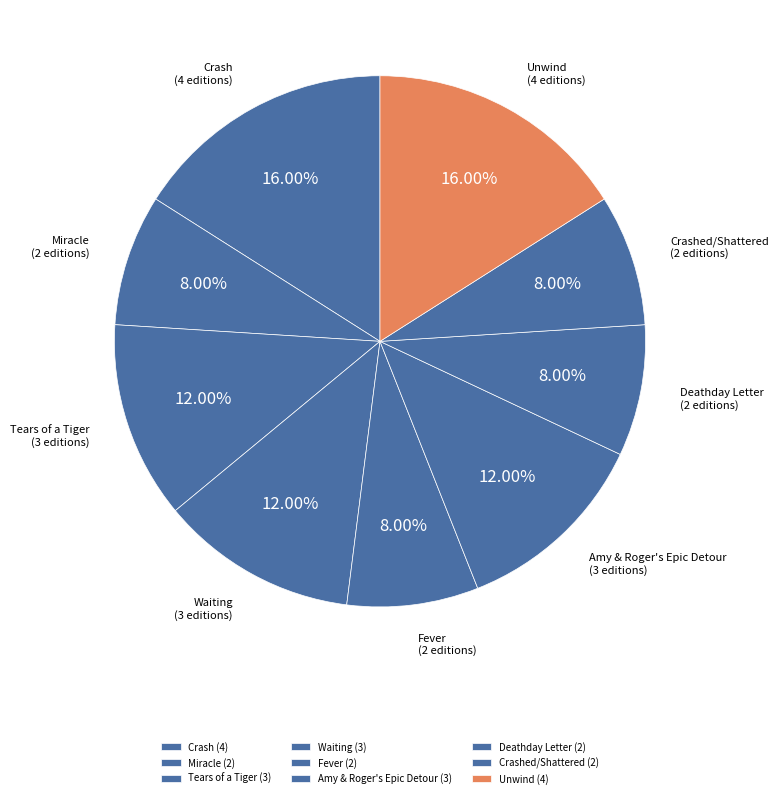

What percentage is NOT represented by Unwind?

84.0%